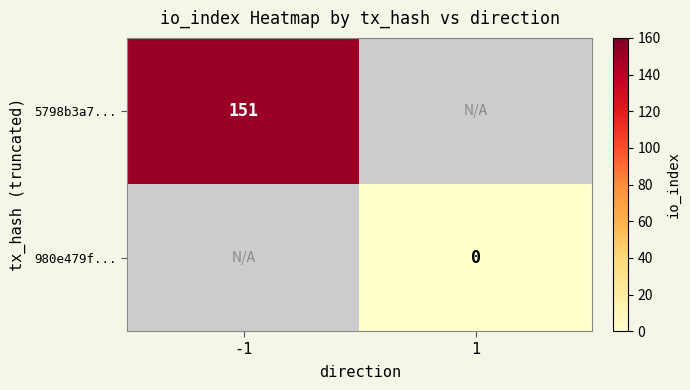

At how many categories does at least one series exceed 145?

1